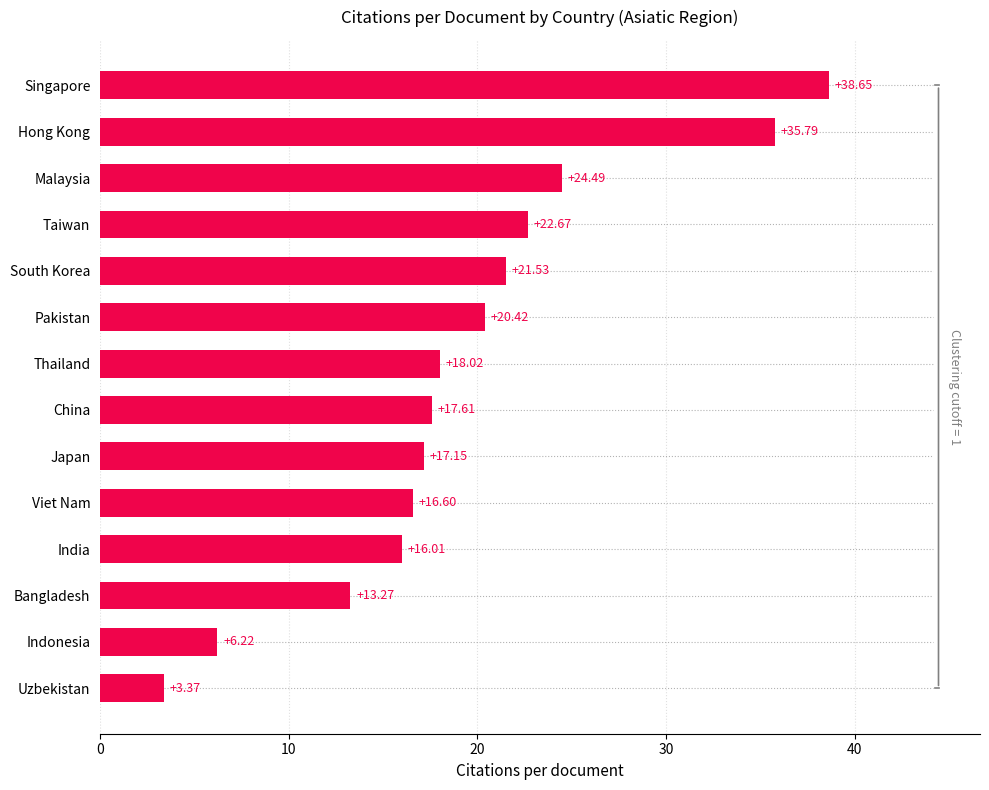

How many bars are there in total?

14